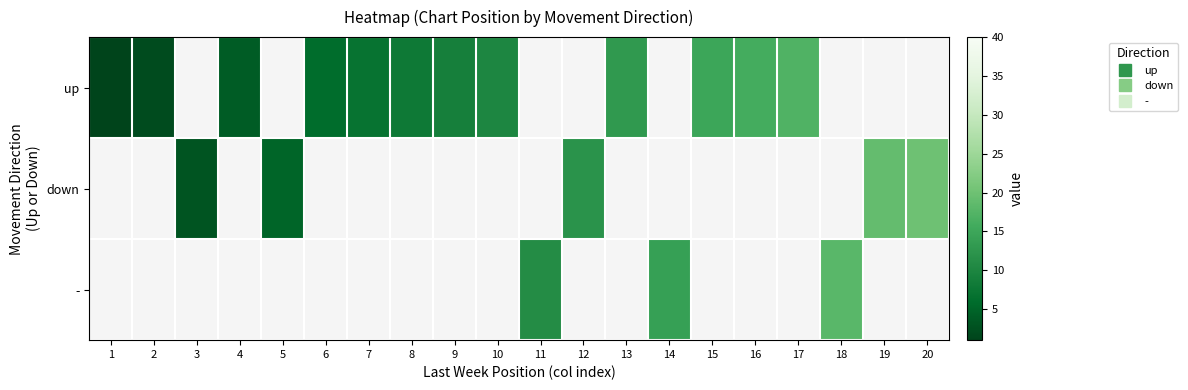

What is the highest value of the up series?

17.0